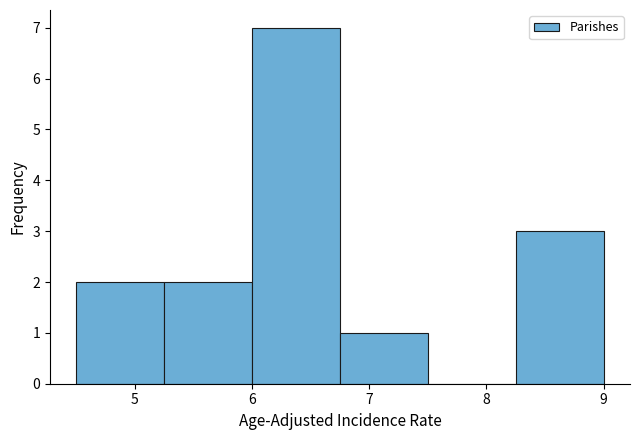

Which range on the x-axis has the tallest bar?

6.00 to 6.75